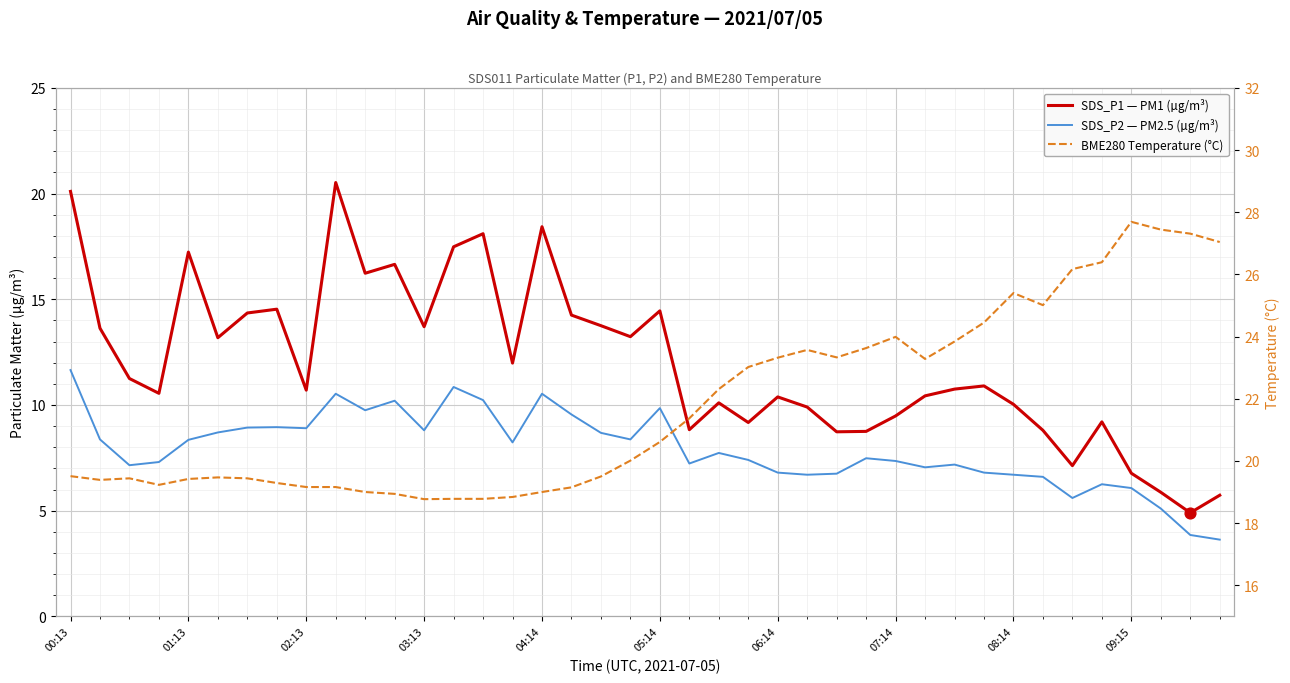

Which series has the largest total across all categories?

BME280 Temperature (°C)